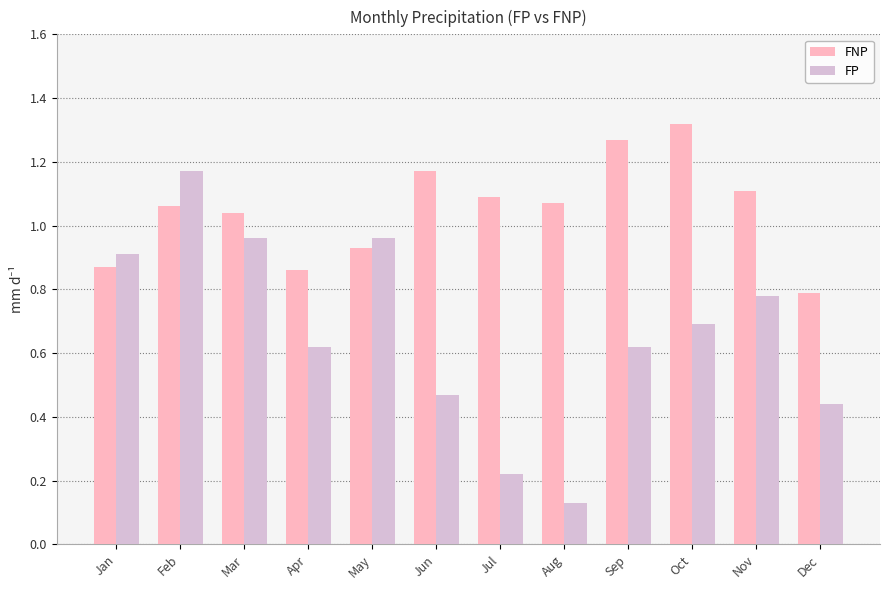

List the series in order of their overall mean, highest first.

FNP, FP